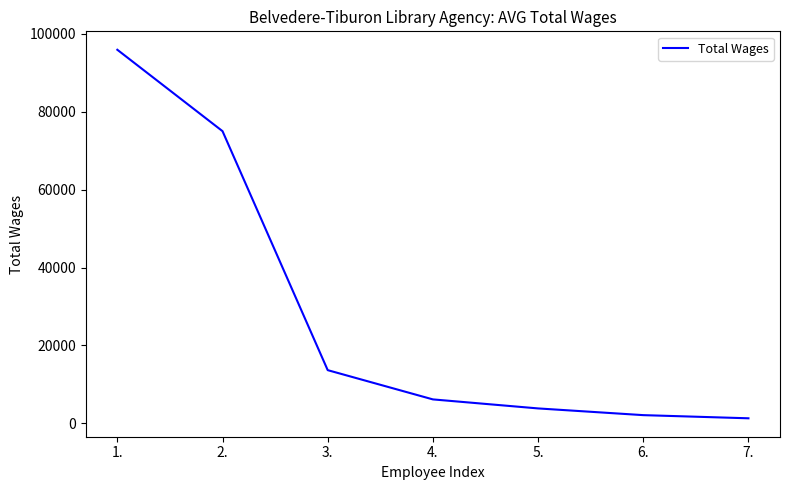

How many categories are shown in the chart?

7